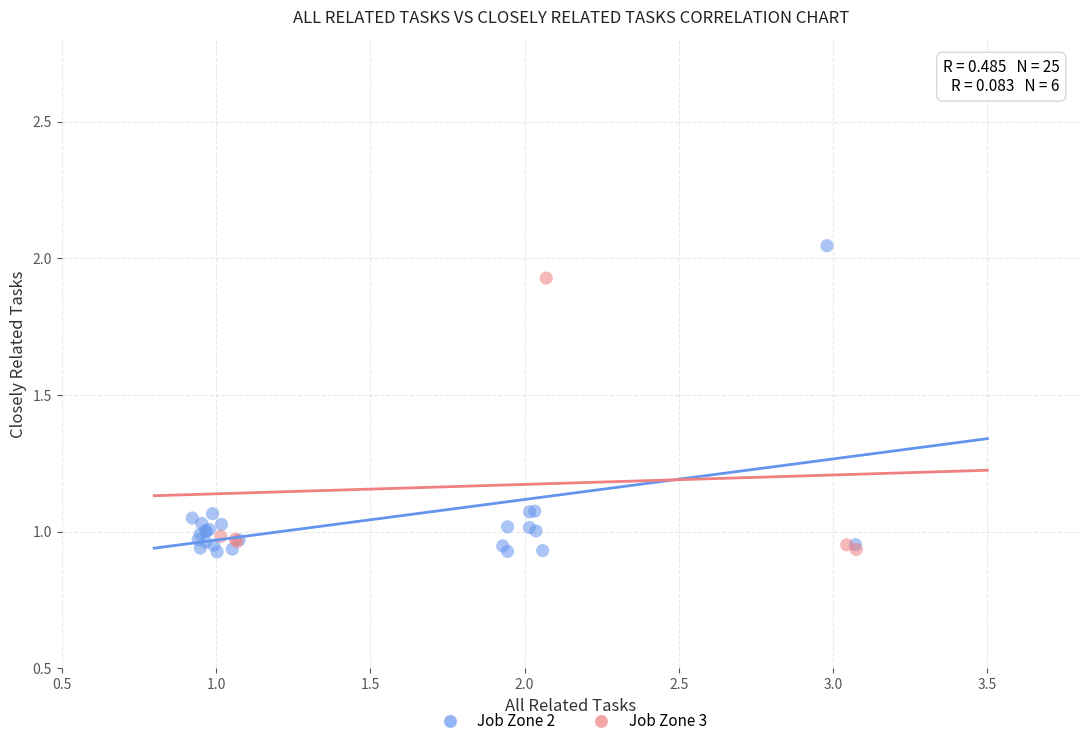

Which series reaches the maximum Y coordinate?

Job Zone 2